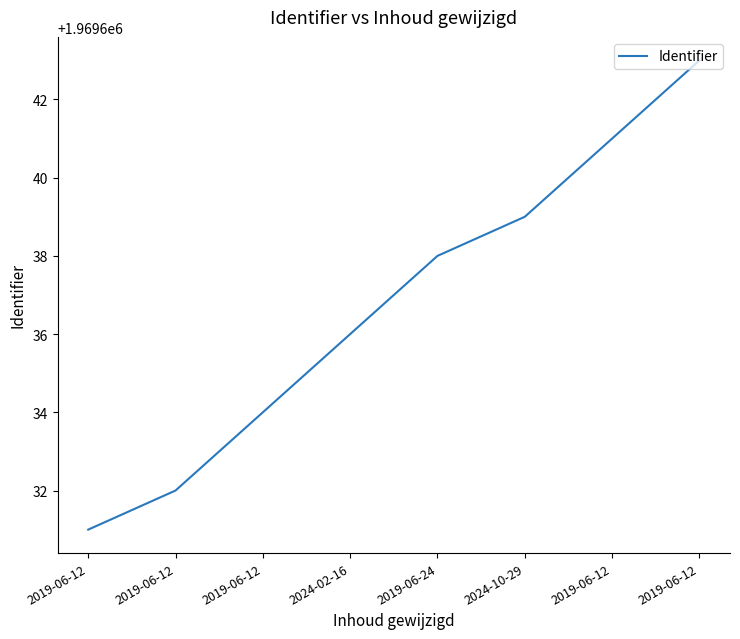

What is the change in value from 2019-06-24 to 2024-10-29?

+1